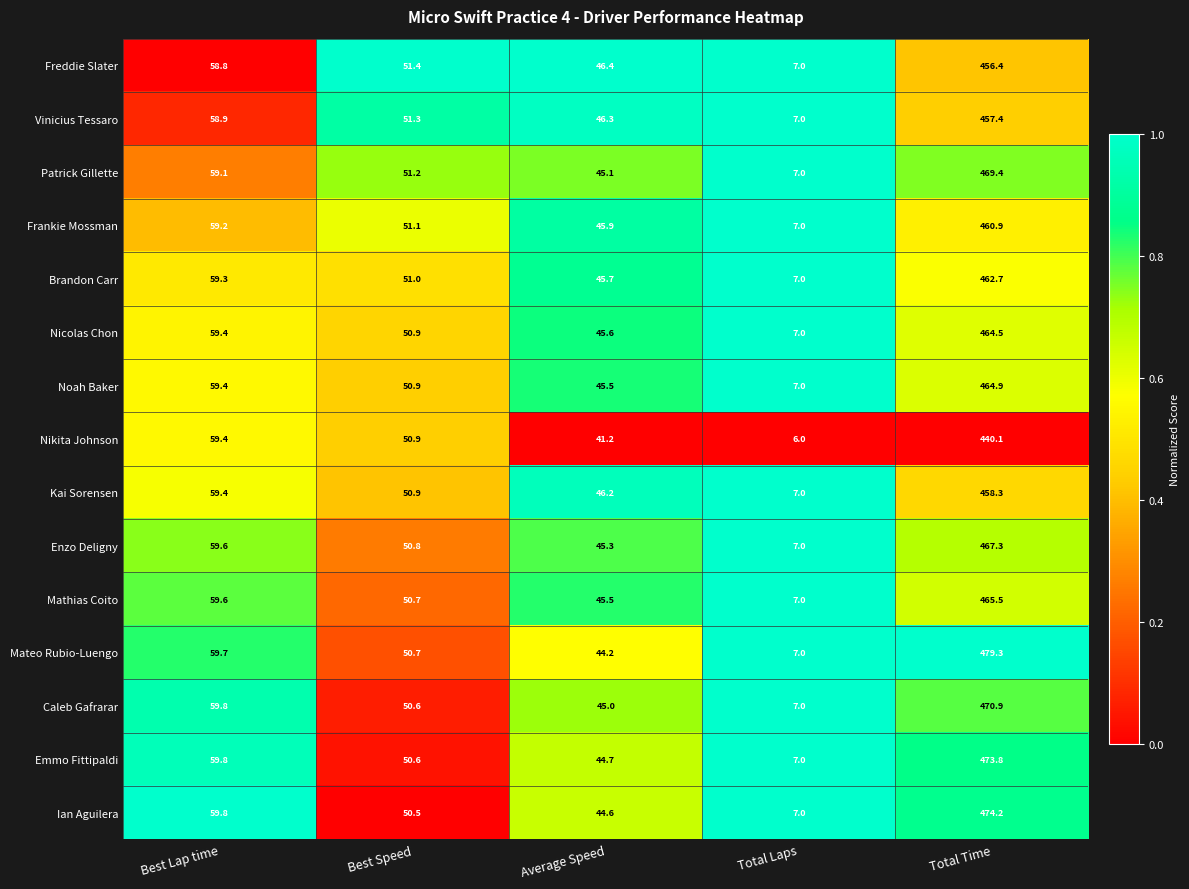

Which category has the lowest value across all series?

Total Laps